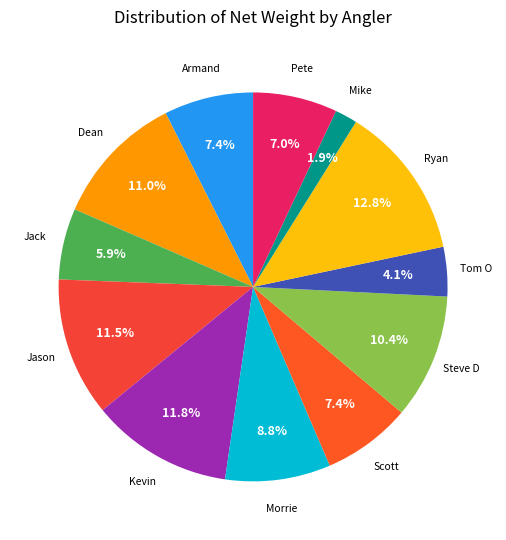

How many slices are in this pie chart?

12